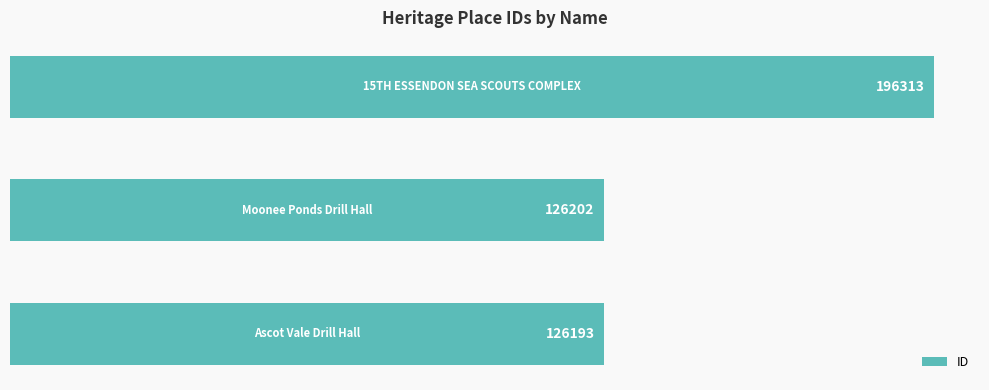

What is the sum of all values?

448708